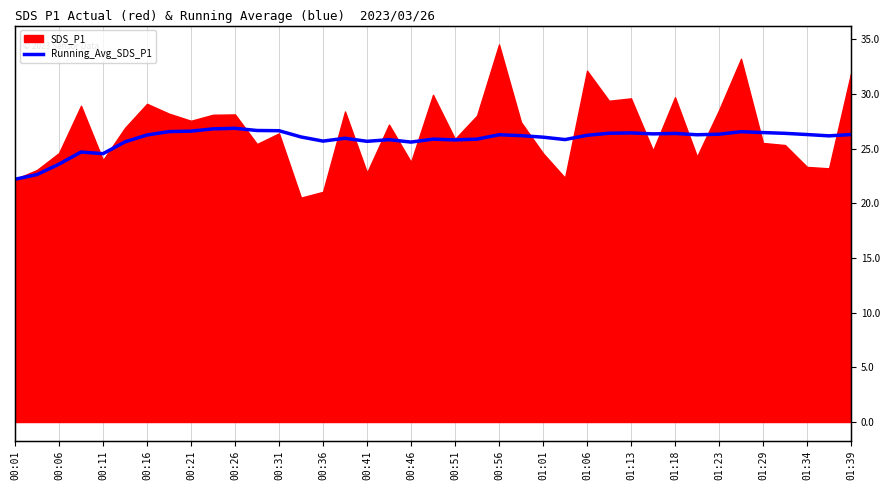

How many points are lower than both their immediate neighbors (excluding endpoints)?

9